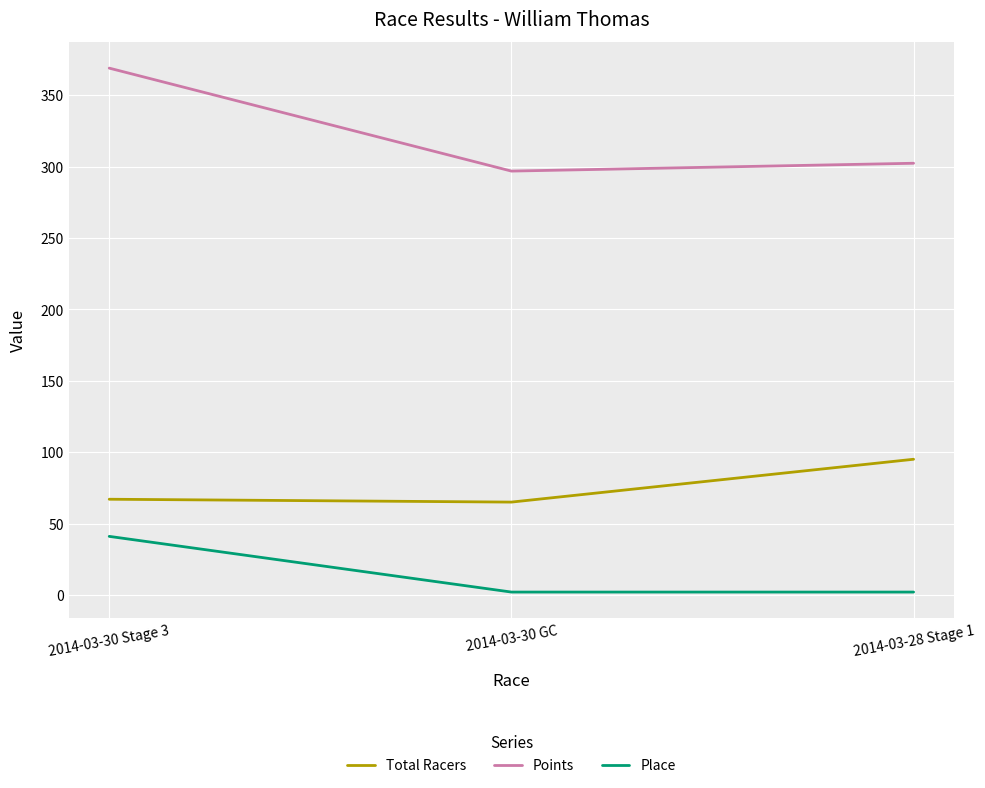

Rank the series by their maximum value, from lowest to highest.

Place, Total Racers, Points